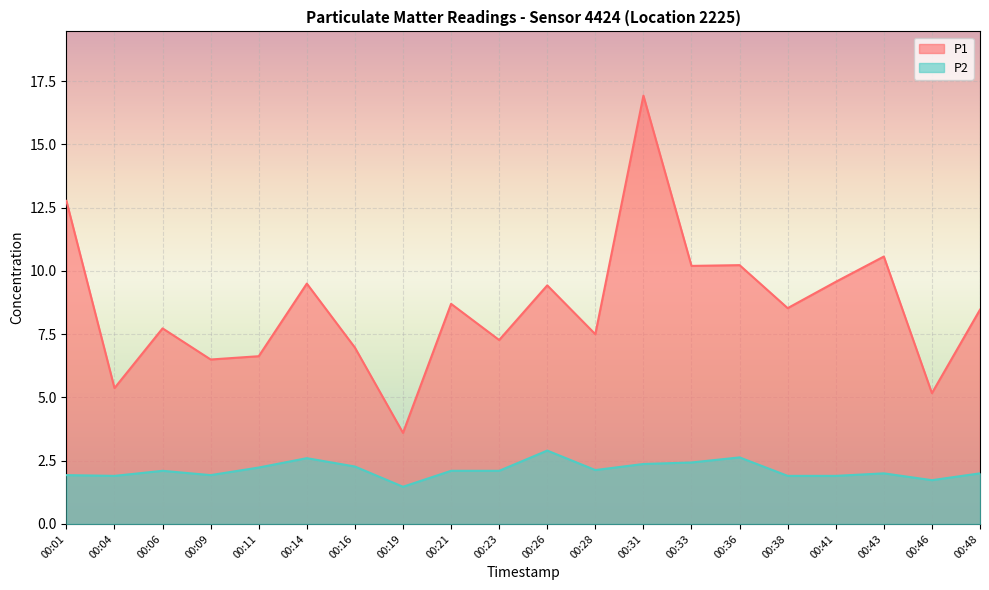

Reading left to right, transcribe all the data shown in this chart.

P1: 00:01=12.8	00:04=5.4	00:06=7.7	00:09=6.5	00:11=6.6	00:14=9.5	00:16=7.0	00:19=3.6	00:21=8.7	00:23=7.3	00:26=9.4	00:28=7.5	00:31=16.9	00:33=10.2	00:36=10.2	00:38=8.5	00:41=9.6	00:43=10.6	00:46=5.2	00:48=8.5
P2: 00:01=1.9	00:04=1.9	00:06=2.1	00:09=1.9	00:11=2.2	00:14=2.6	00:16=2.3	00:19=1.5	00:21=2.1	00:23=2.1	00:26=2.9	00:28=2.1	00:31=2.4	00:33=2.4	00:36=2.6	00:38=1.9	00:41=1.9	00:43=2.0	00:46=1.7	00:48=2.0